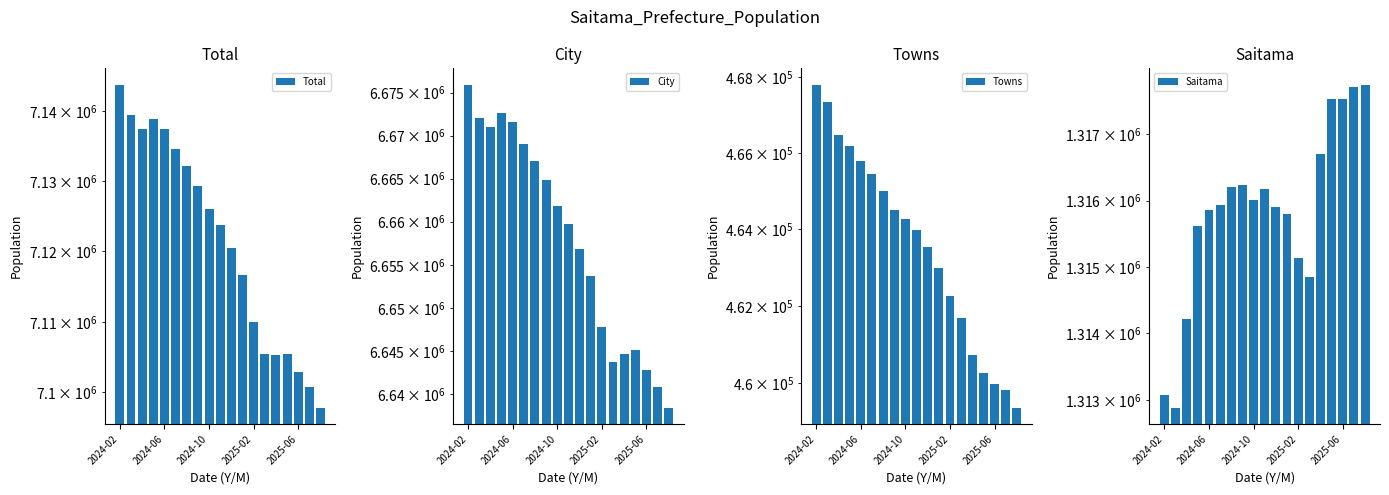

What is the total value across all series at 5?

15584938